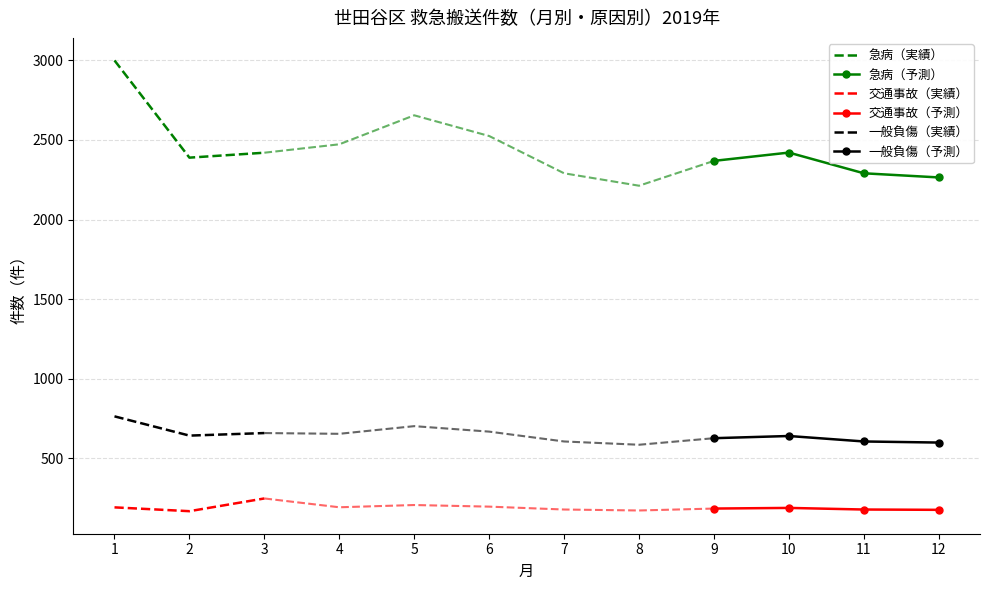

At which category does 一般負傷 reach its first local valley?

2019-2